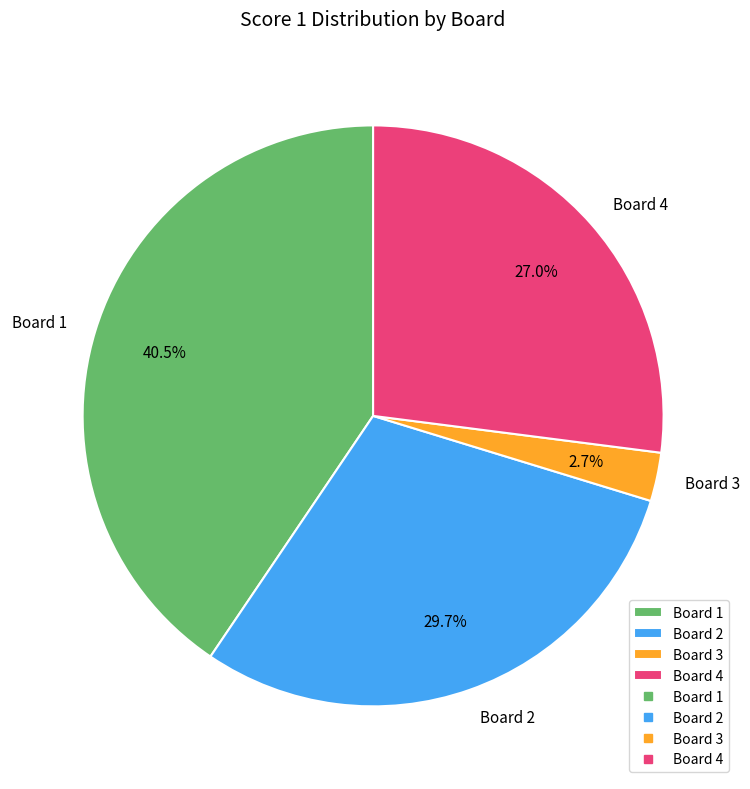

Which category has the biggest portion of the pie?

Board 1